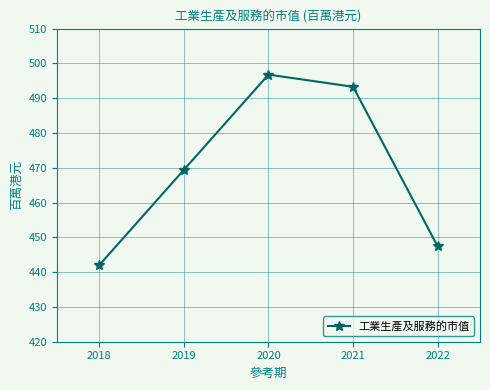

List the labels in order of value, smallest first.

2018, 2022, 2019, 2021, 2020